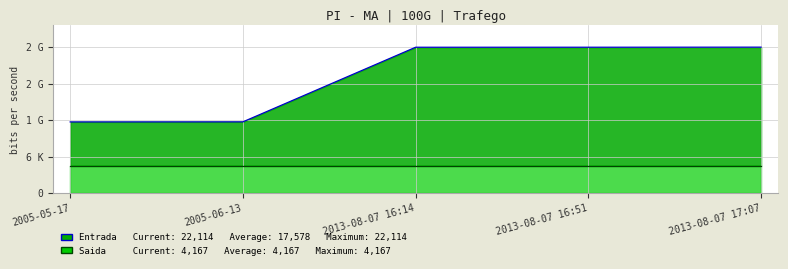

What position from the left is 2013-08-07 16:14?

3